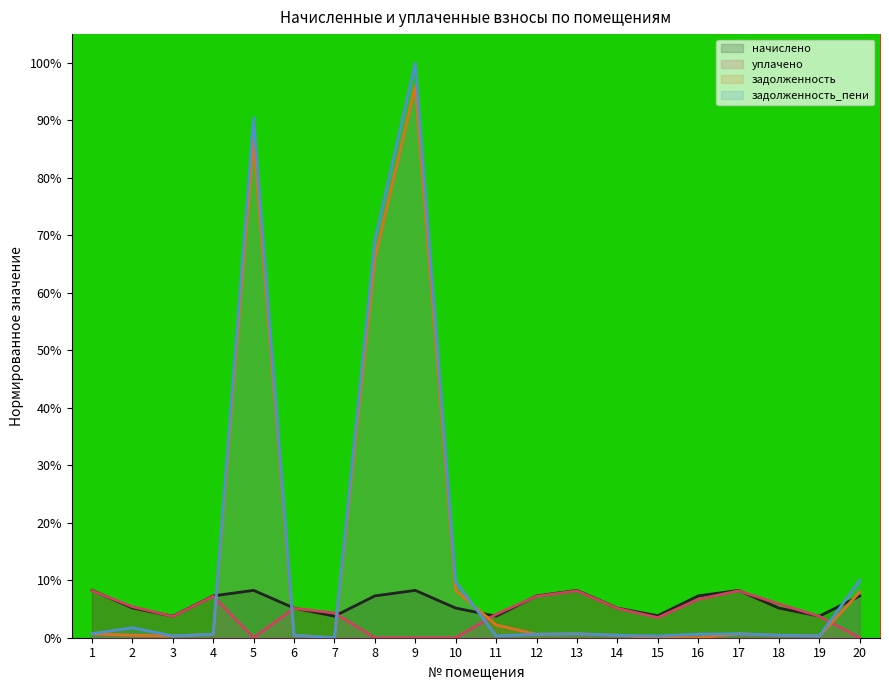

True or false: уплачено has more than 2 points higher than both neighbors.

True